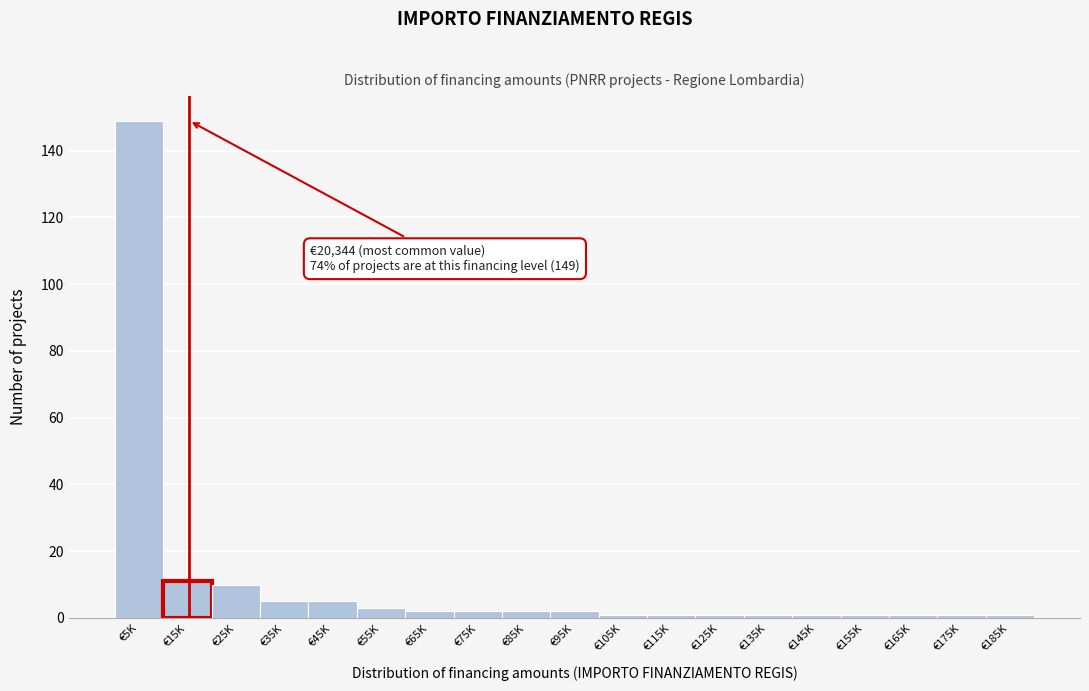

Reading left to right, extract all data points from this chart.

149	11	10	5	5	3	2	2	2	2	1	1	1	1	1	1	1	1	1